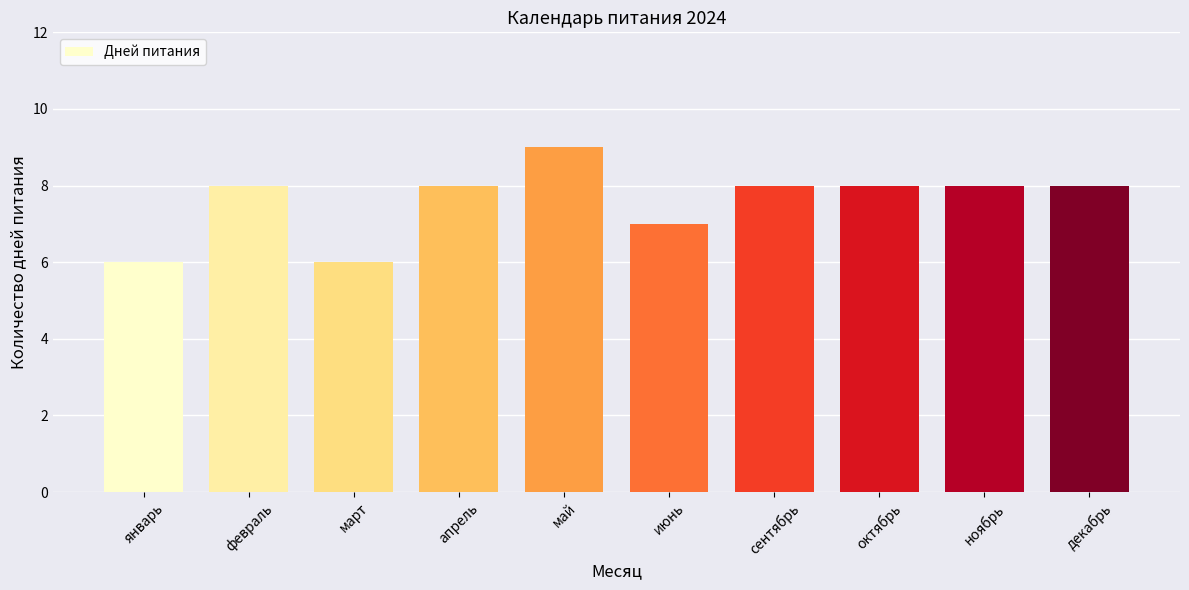

What is the maximum value shown in the chart?

9